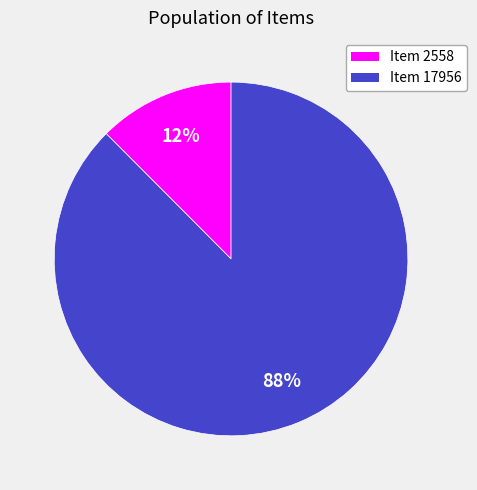

What percentage is the Item 2558 slice, to the nearest percent?

12%